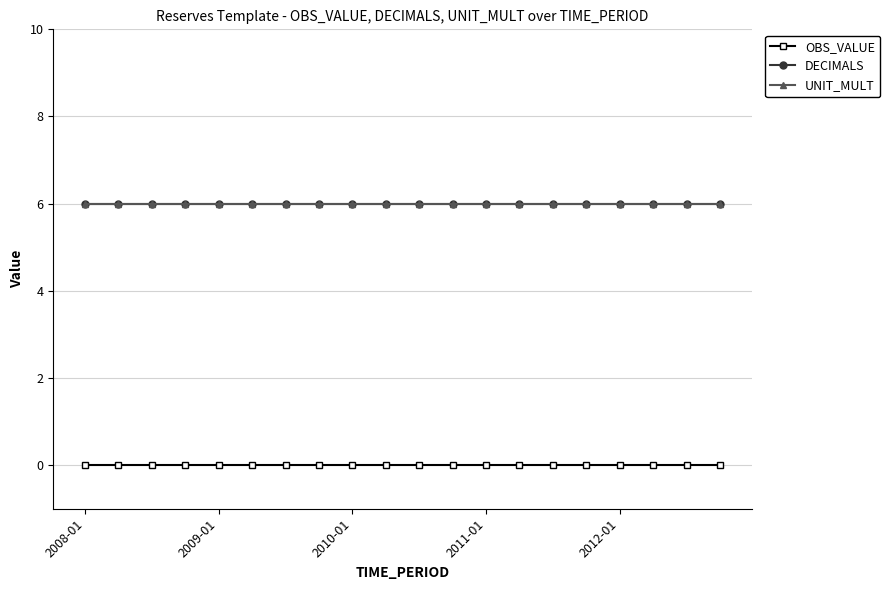

Does the chart have visible grid lines?

Yes